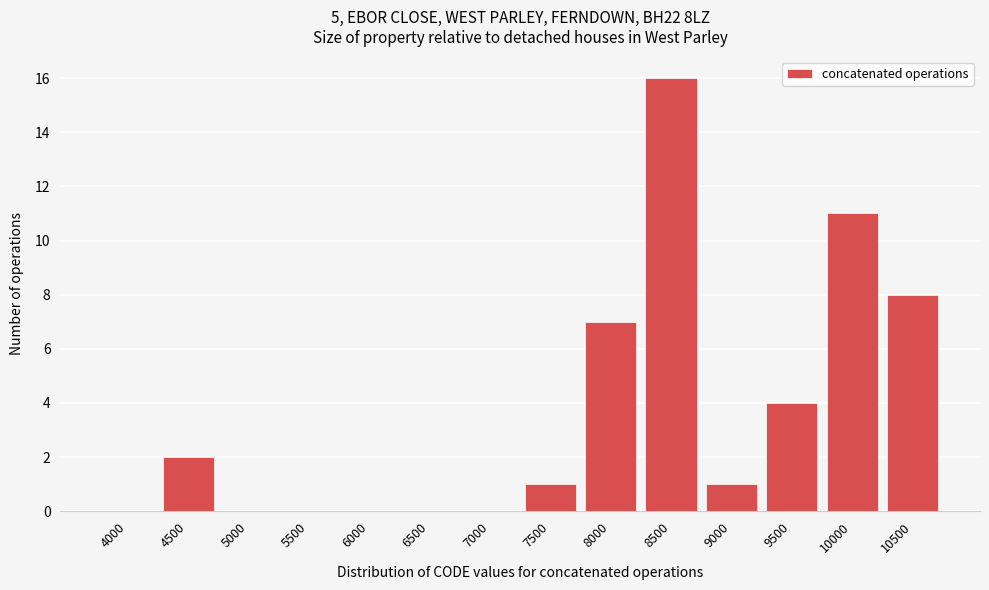

Reading left to right, what are all the values shown in this chart?

4000=0	4500=2	5000=0	5500=0	6000=0	6500=0	7000=0	7500=1	8000=7	8500=16	9000=1	9500=4	10000=11	10500=8